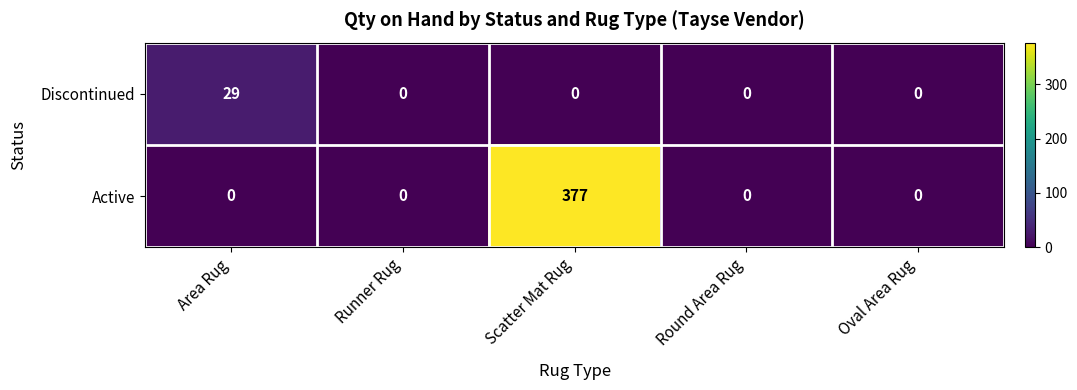

What is the difference between the maximum and minimum values in the Discontinued series?

29